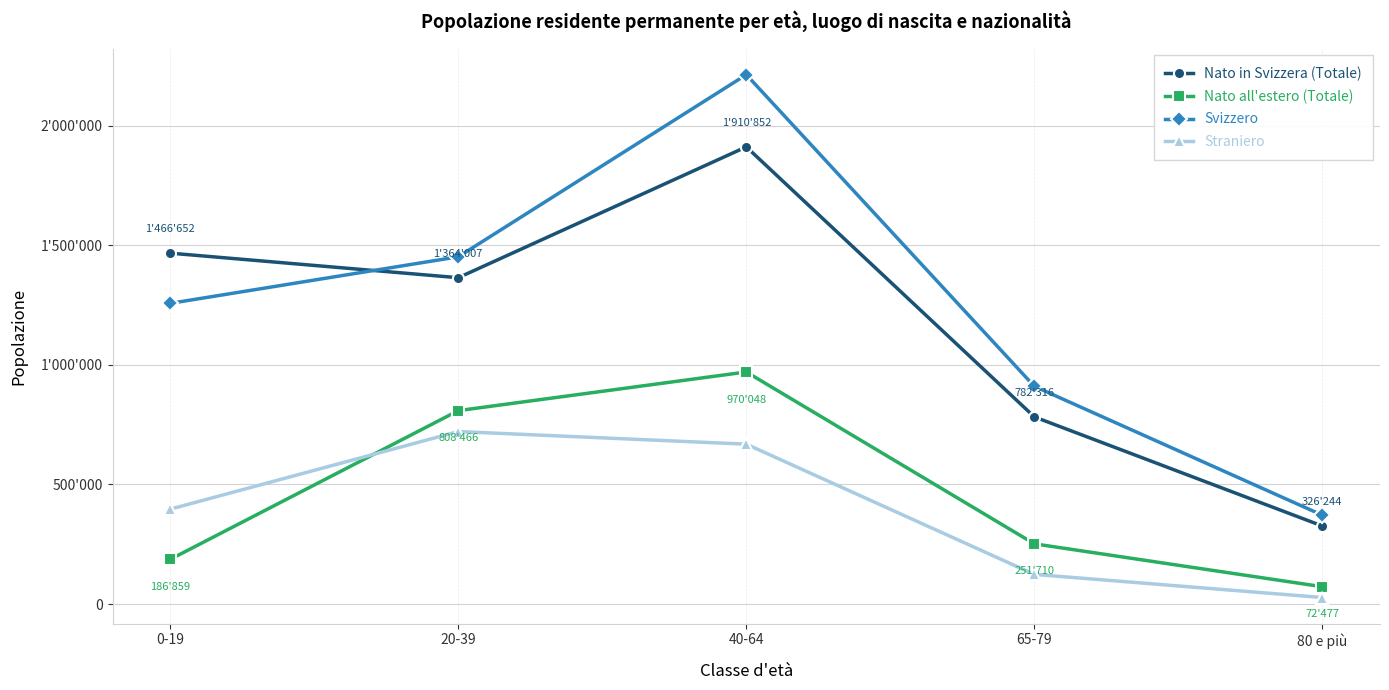

Where is the first local maximum for Nato in Svizzera (Totale)?

40-64